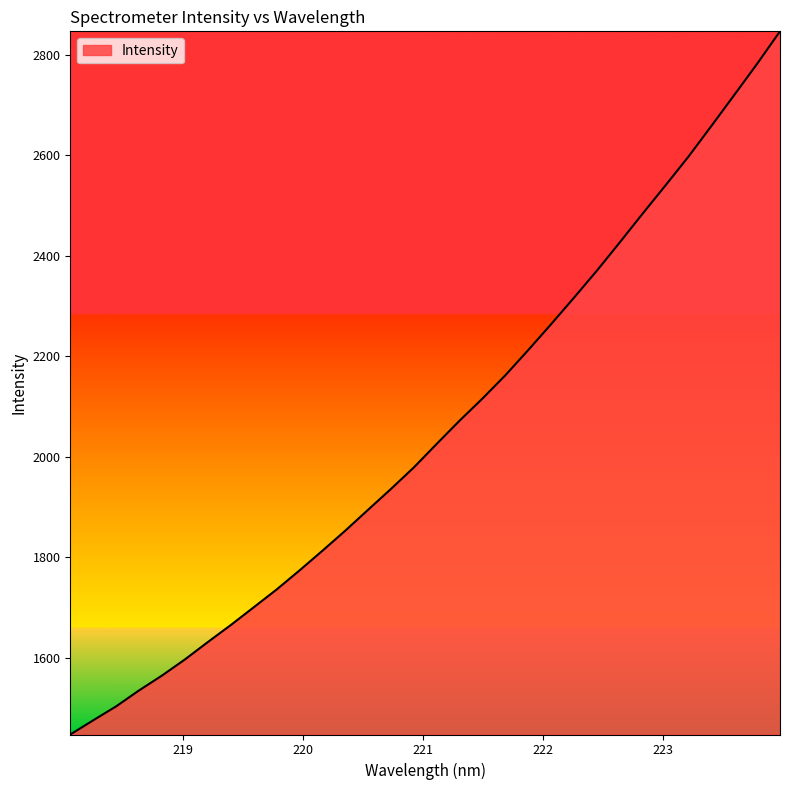

Count the number of values greater than 2025.

16